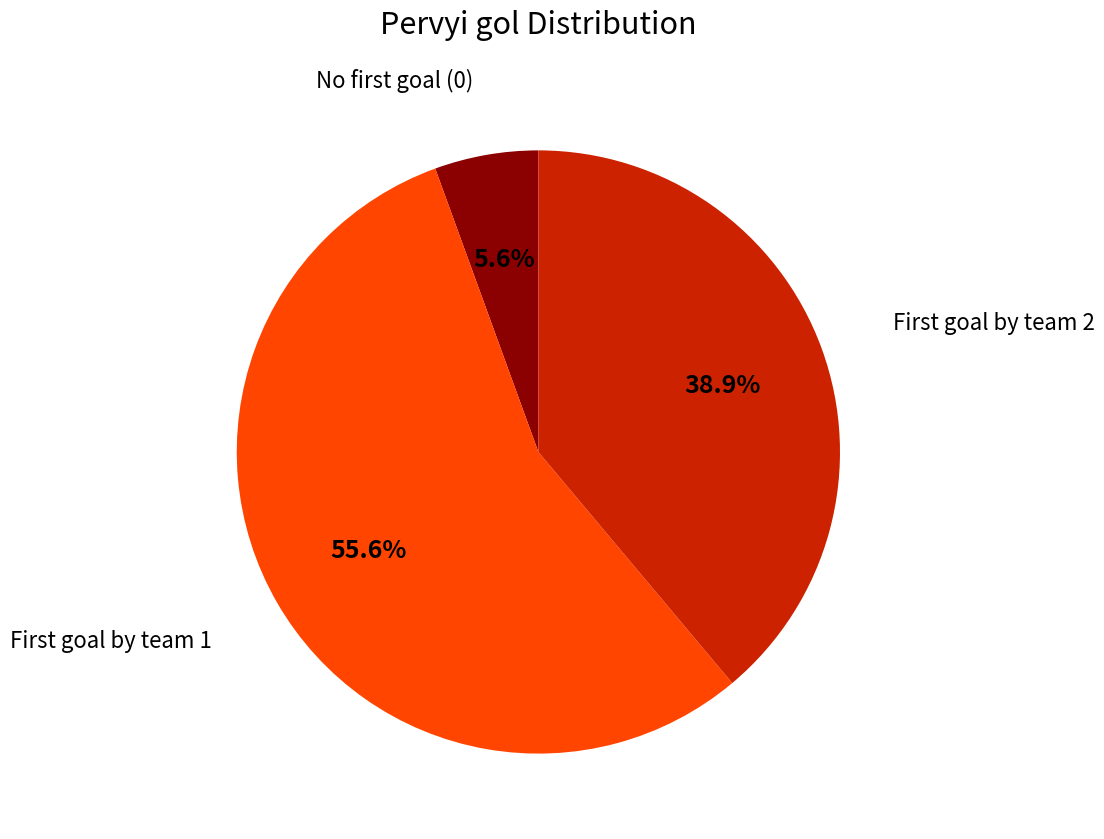

Is there a majority slice in this chart?

Yes